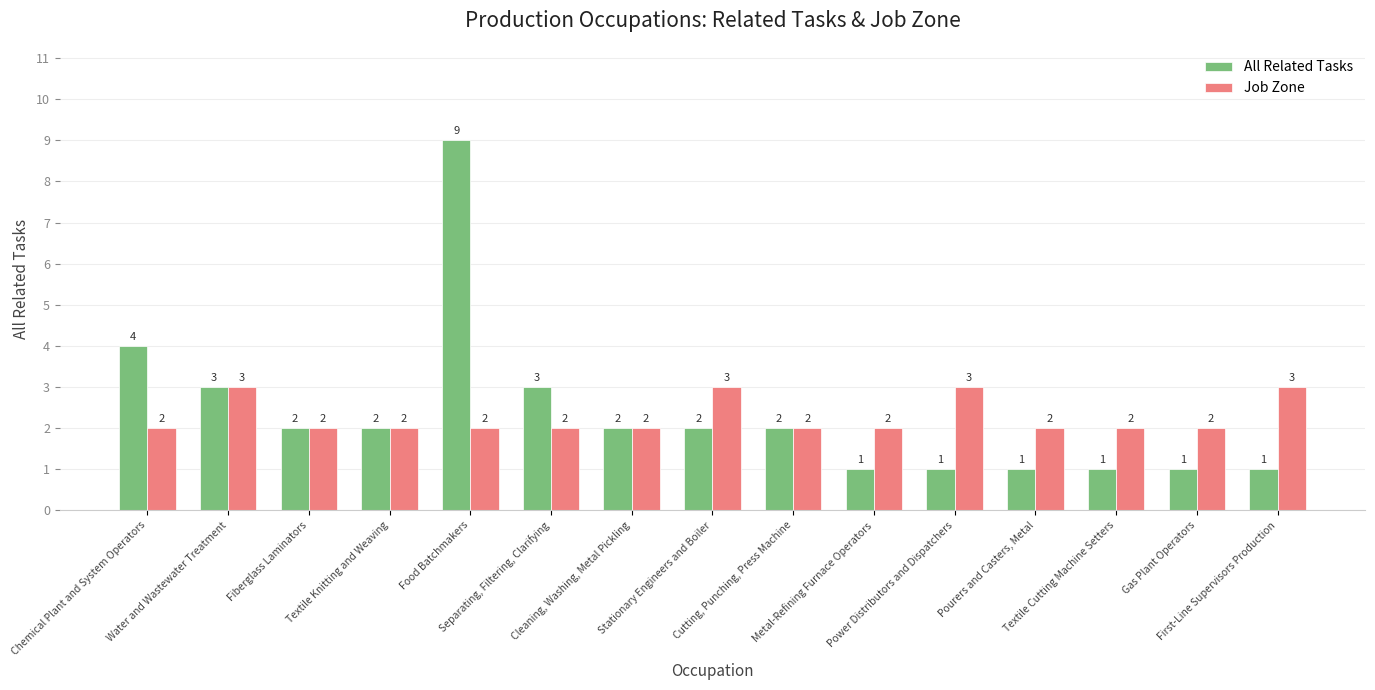

What is the approximate value of Job Zone at Textile Cutting Machine Setters?

2